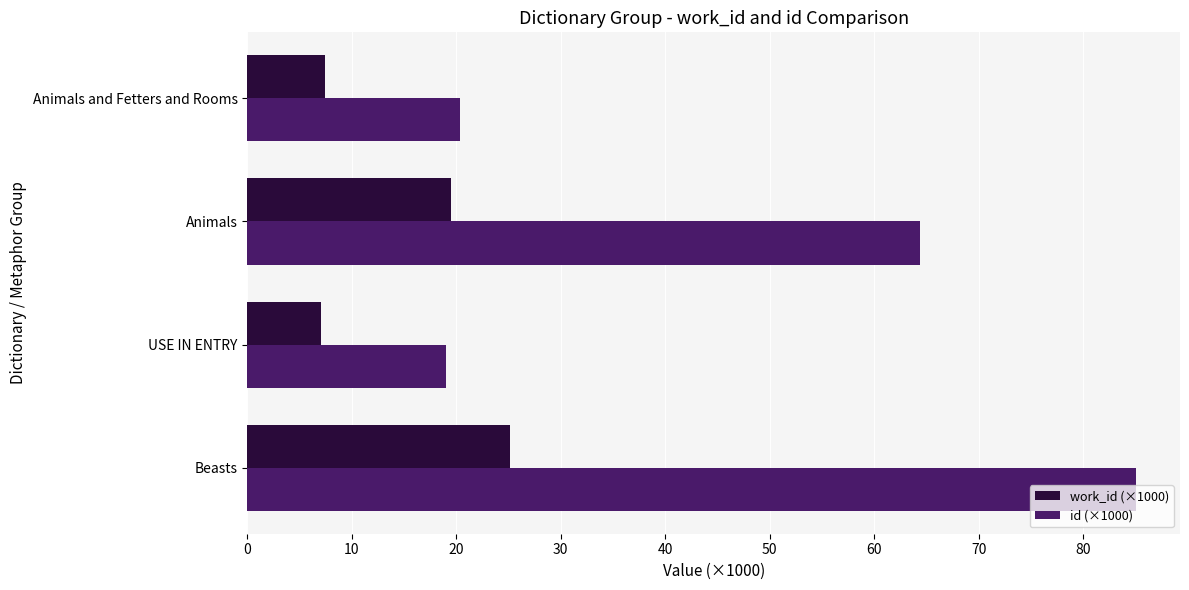

What is the sum of all work_id (×1000) values?

59.1